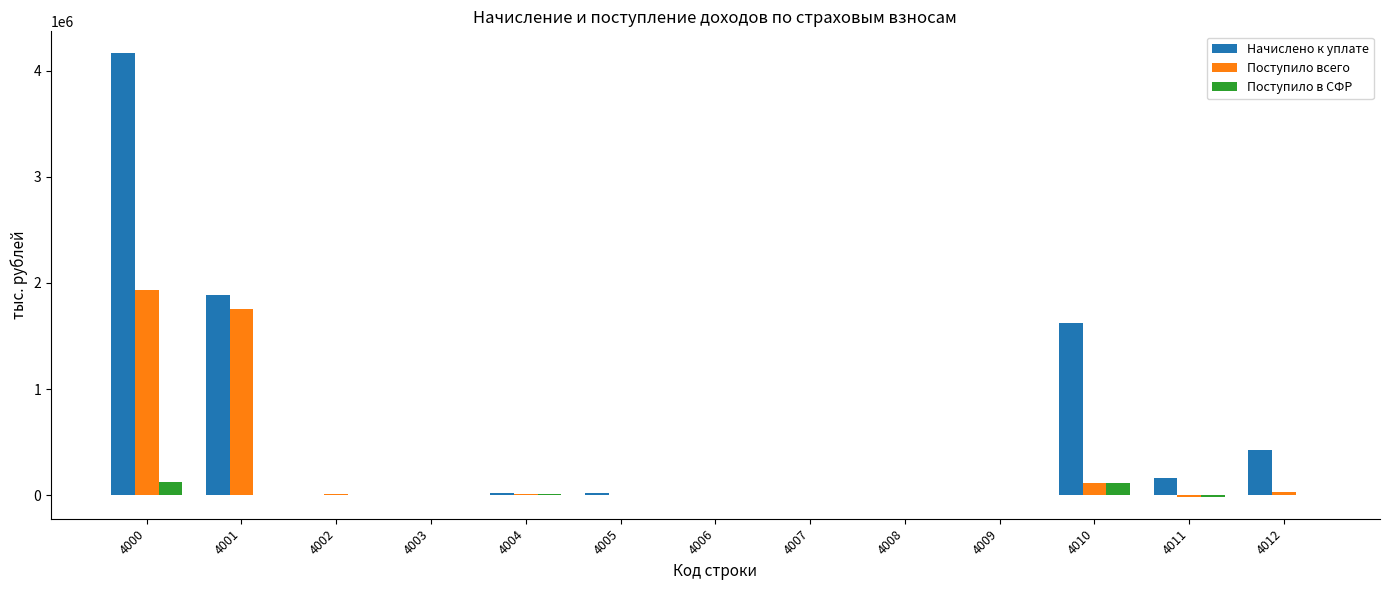

How many categories are shown in the chart?

13